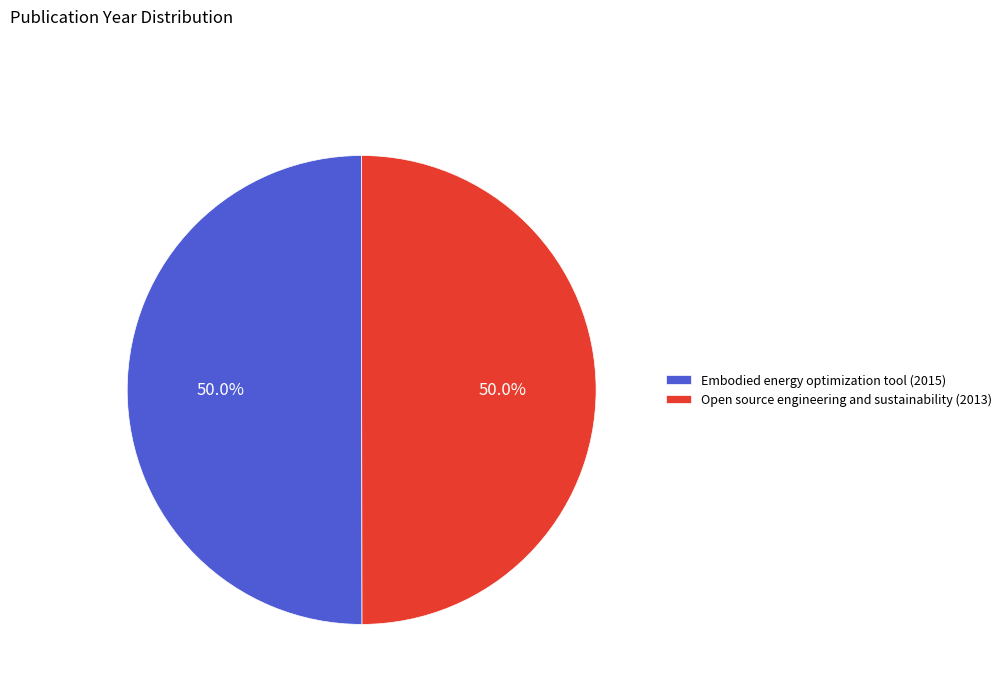

True or false: Open source engineering and sustainability (2013) accounts for 37% of the total.

False